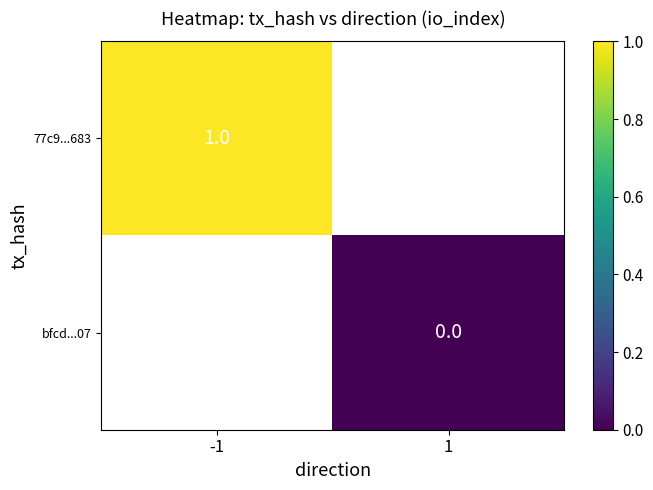

The value of 77c9...683 at -1 is 0. True or false?

False